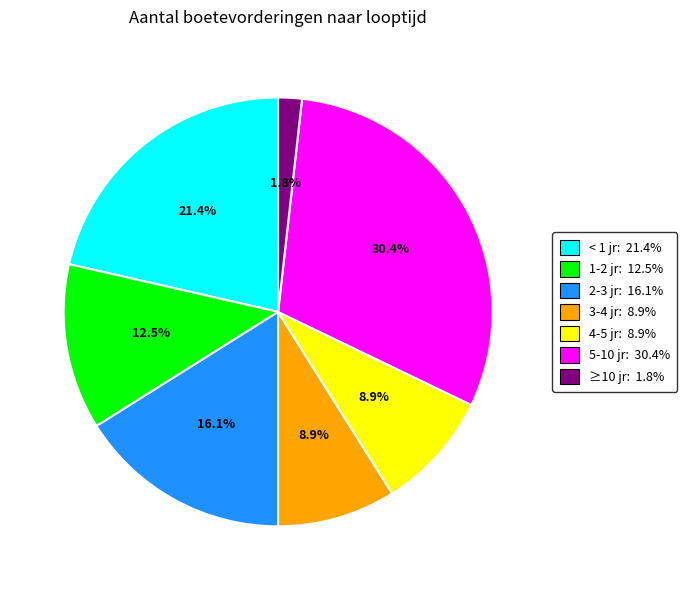

Is there a majority slice in this chart?

No